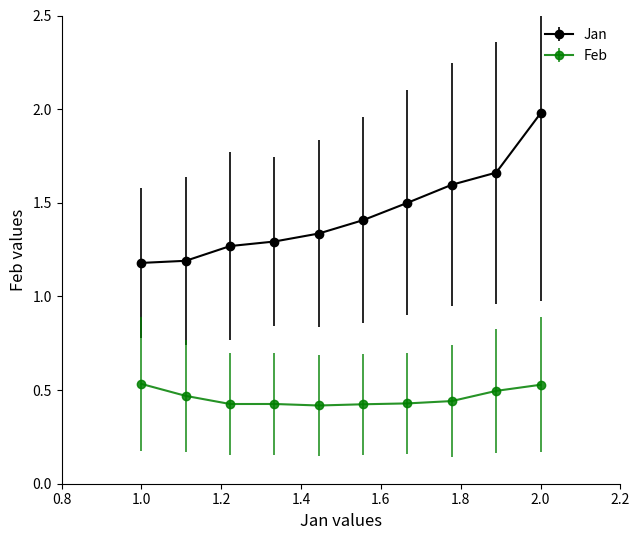

Which series has the largest total across all categories?

Jan